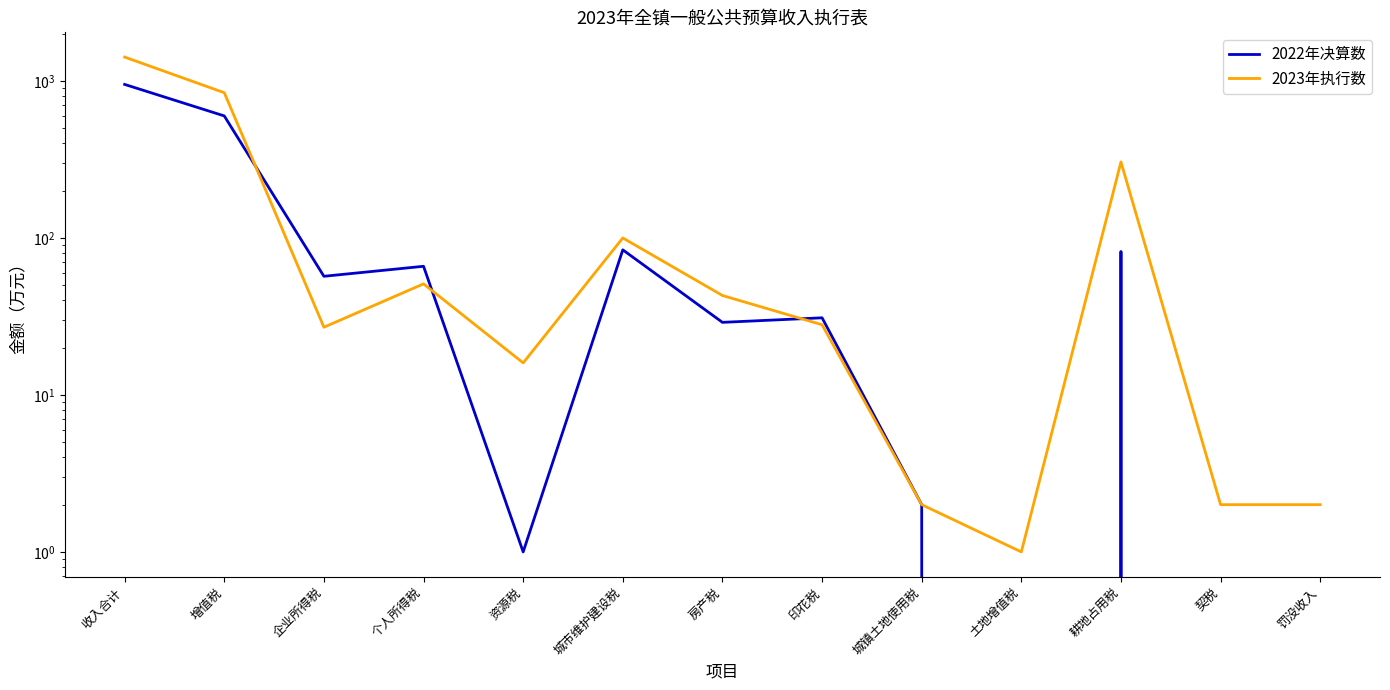

True or false: 2023年执行数 has a value of 158 at 耕地占用税.

False